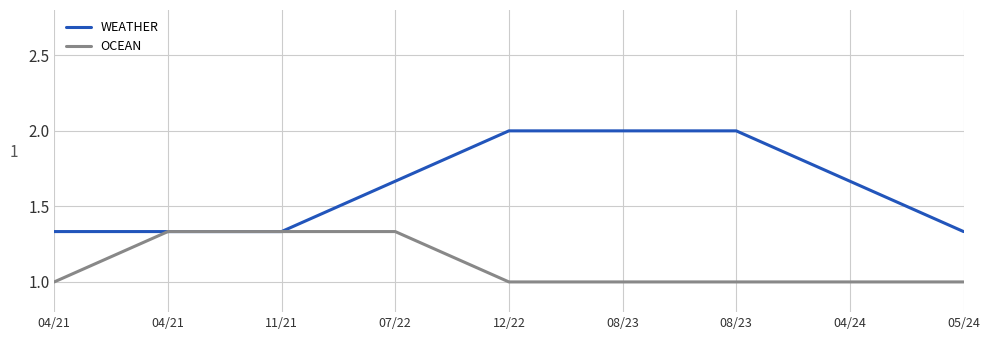

True or false: WEATHER and OCEAN cross at least once.

False